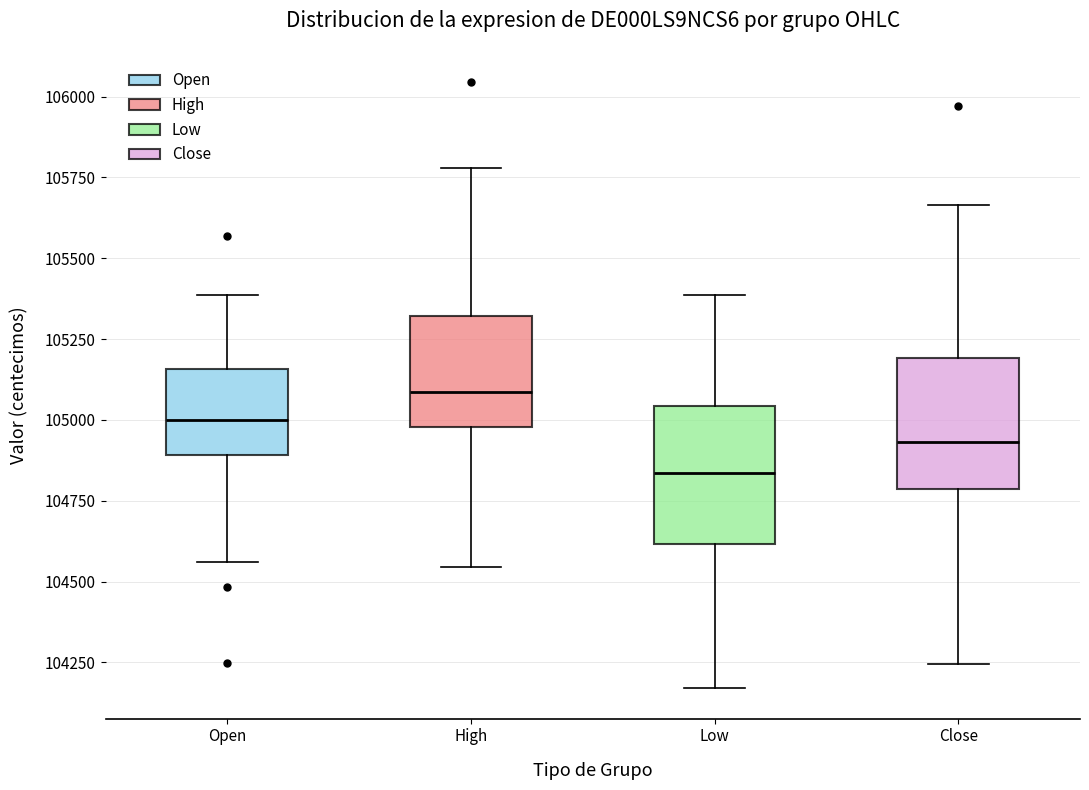

Reading left to right, read every box against the y-axis: the position of its median line, the range the box covers, and the ends of its whiskers. The values are not printed on the chart, so give them approximately, as read against the axis.

Open: median 105000, box 104900 to 105150, whiskers 104550 to 105400
High: median 105100, box 105000 to 105300, whiskers 104550 to 105800
Low: median 104850, box 104600 to 105050, whiskers 104150 to 105400
Close: median 104950, box 104800 to 105200, whiskers 104250 to 105650